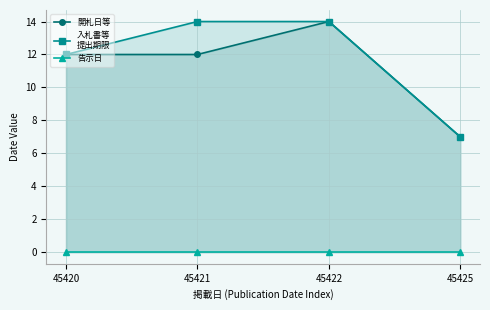

Reading left to right, list all the values displayed in this chart.

開札日等: 45420=12	45421=12	45422=14	45425=7
入札書等
提出期限: 45420=12	45421=14	45422=14	45425=7
告示日: 45420=0	45421=0	45422=0	45425=0